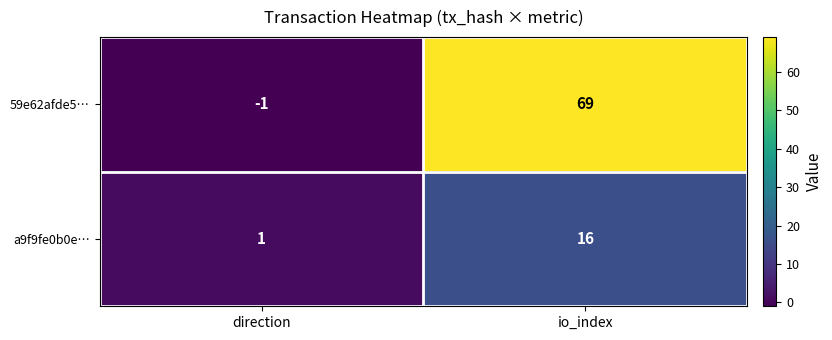

What is the sum of all 59e62afde5… values?

68